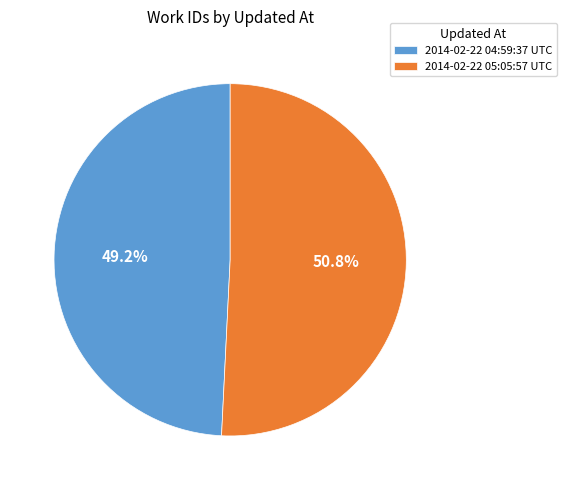

To the nearest percent, what portion does 2014-02-22 05:05:57 UTC represent?

51%